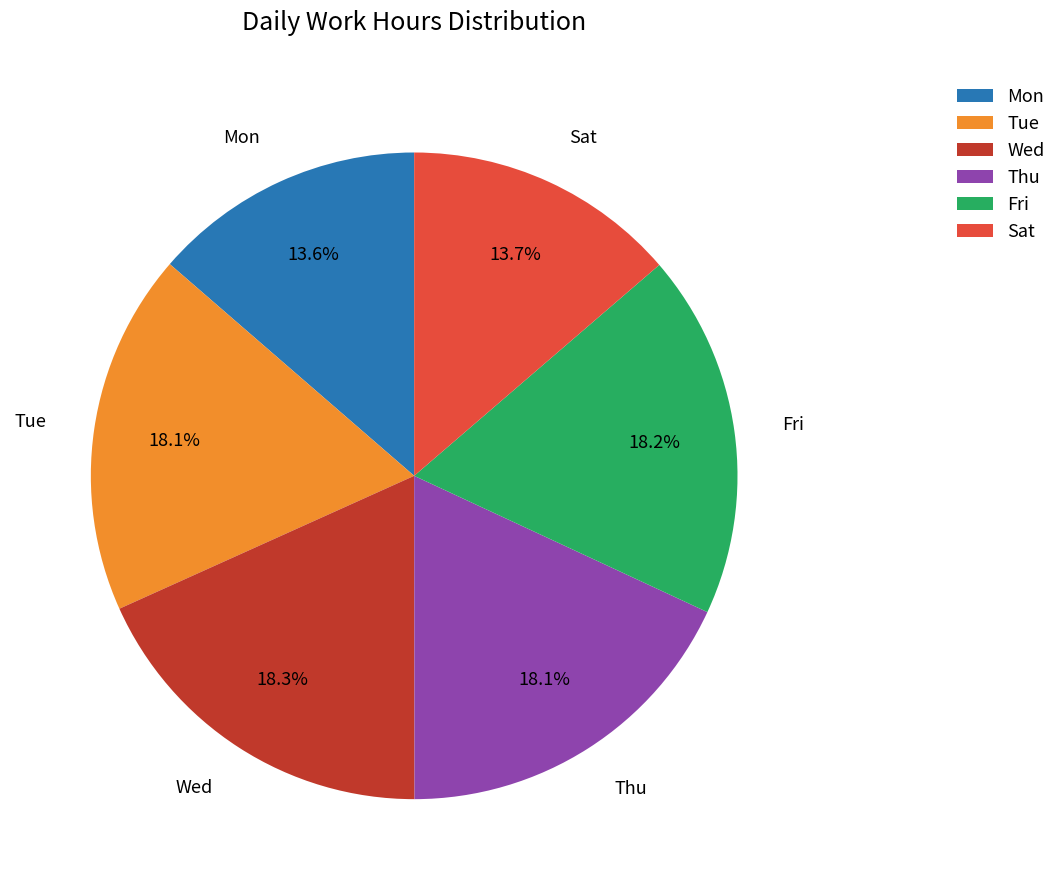

Is there any slice that represents more than half of the pie?

No